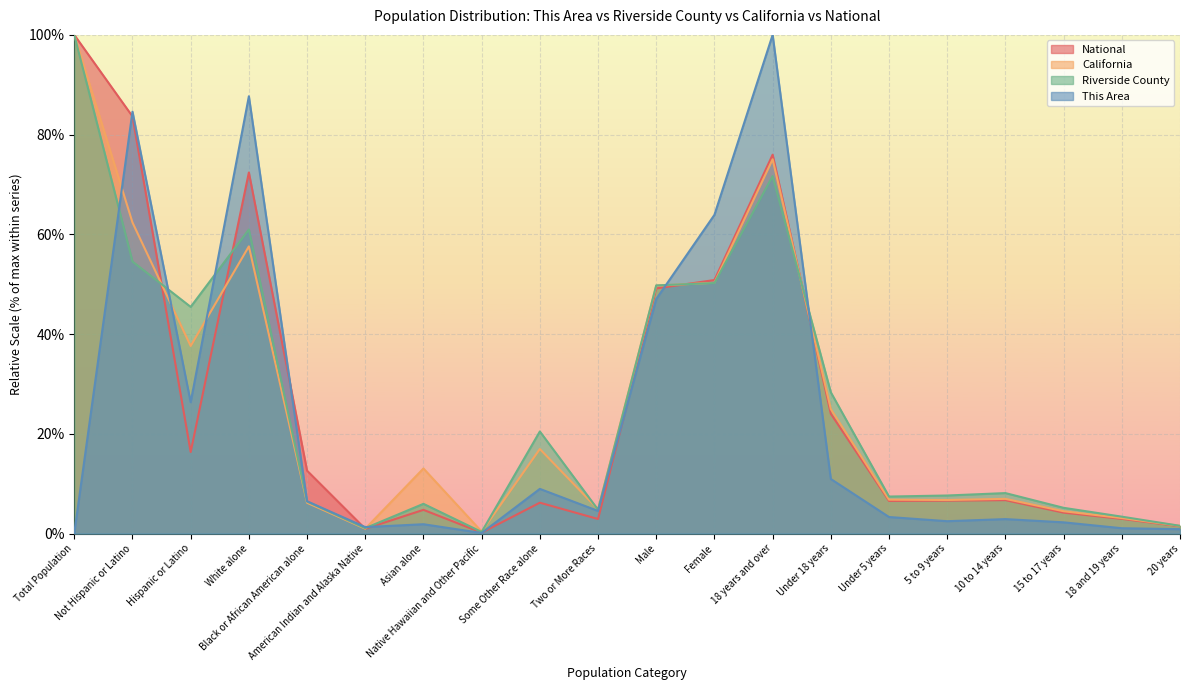

In National, how many points are higher than both neighbors (excluding endpoints)?

5